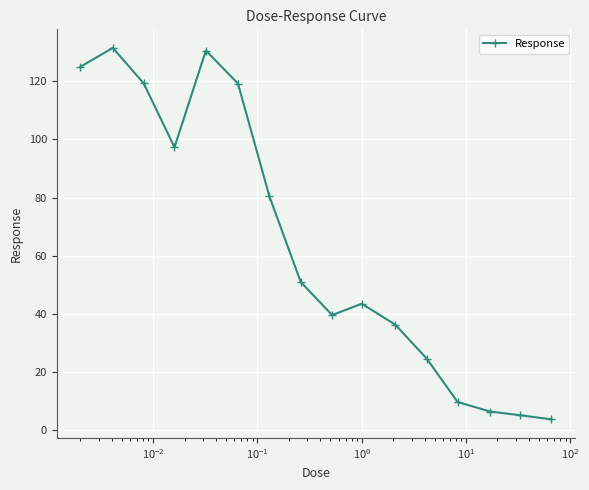

What is the maximum value shown in the chart?

131.5